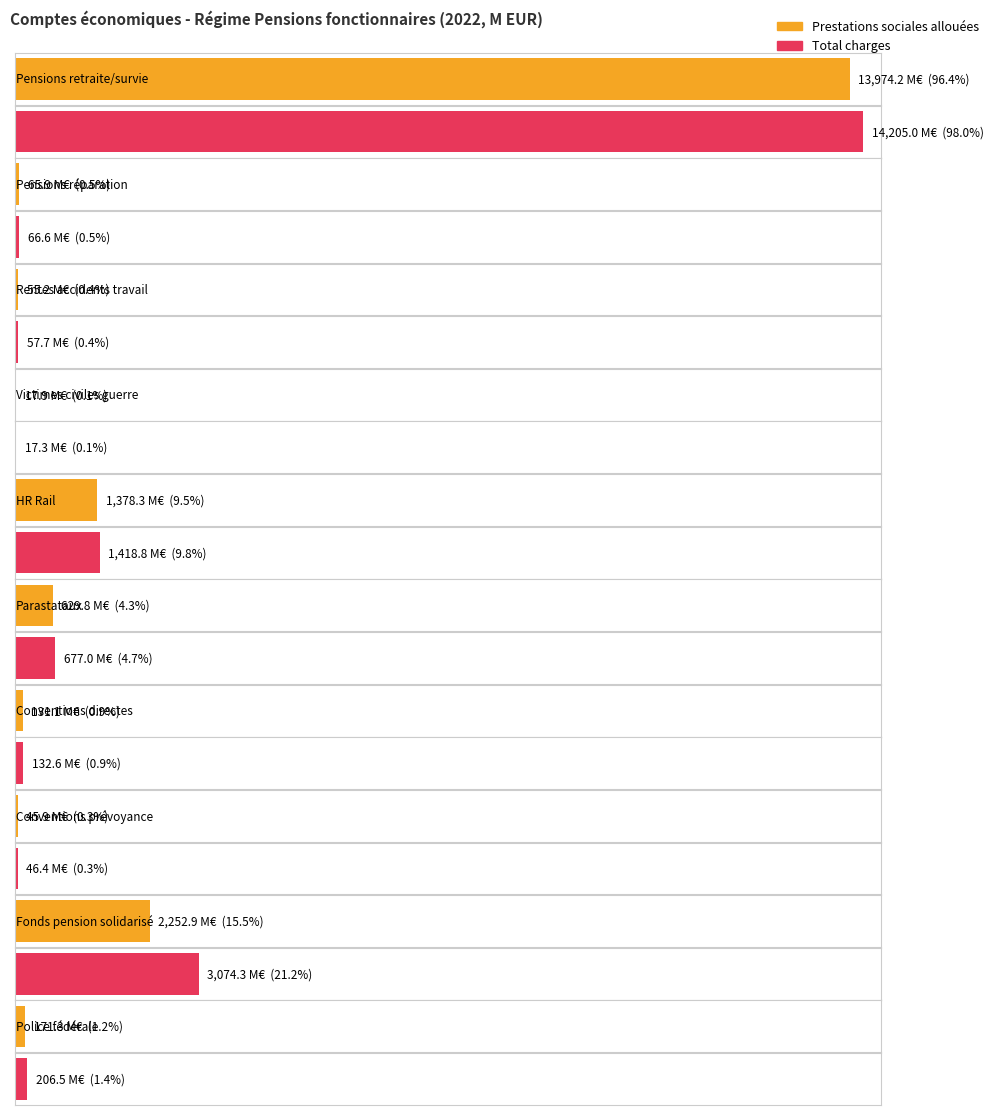

How many bars are there in each group?

2